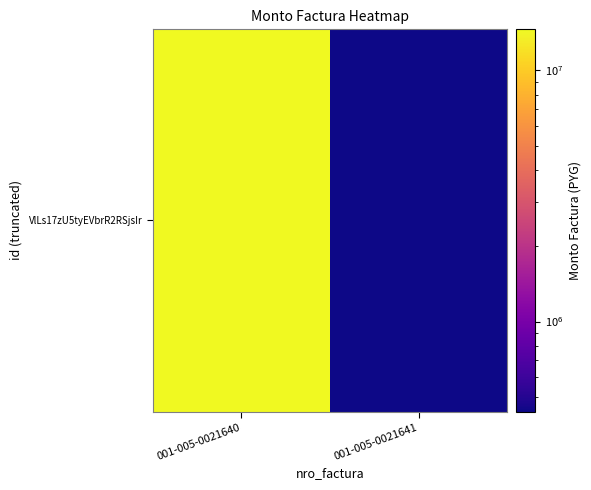

List the labels in order of value, smallest first.

001-005-0021641, 001-005-0021640